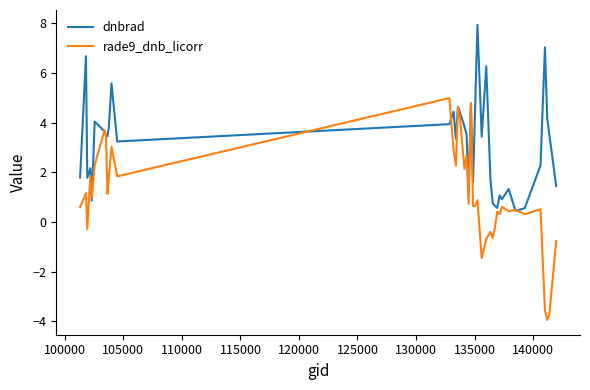

What is the maximum value for rade9_dnb_licorr?

5.0